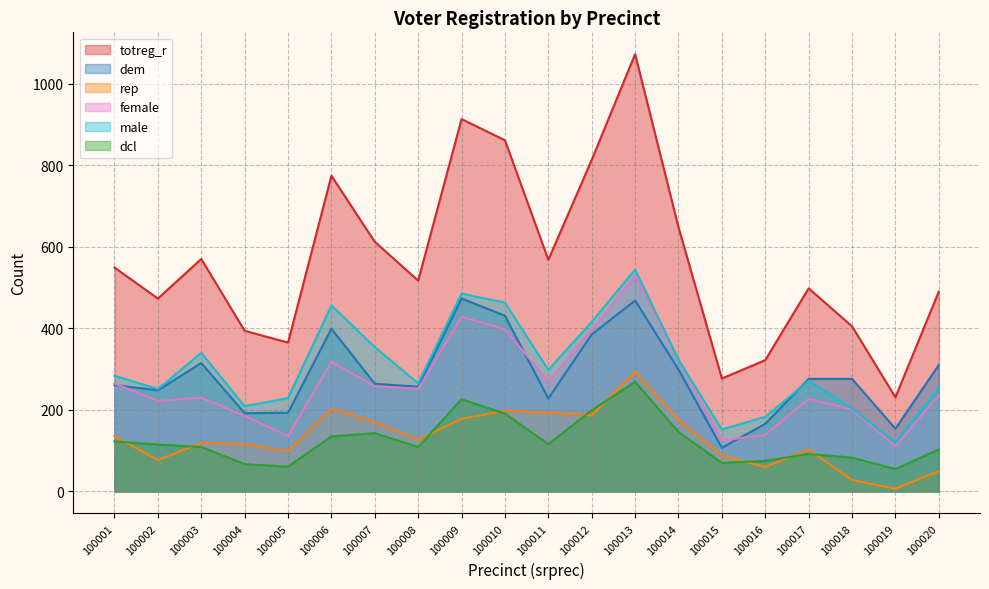

List the series in order of their peak value, lowest first.

dcl, rep, dem, female, male, totreg_r